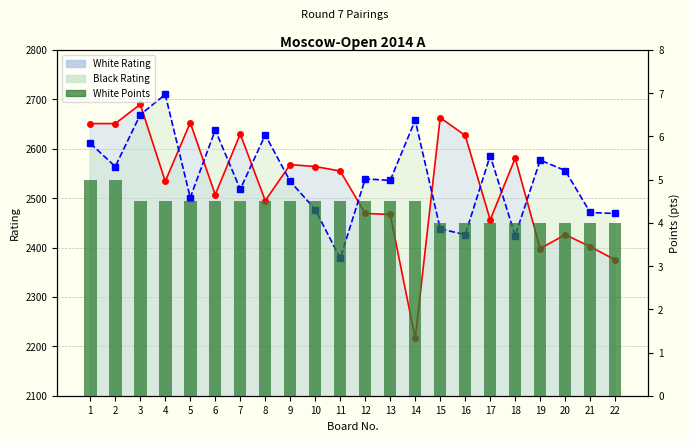

Reading left to right, what are all the values shown in this chart?

5.0	5.0	4.5	4.5	4.5	4.5	4.5	4.5	4.5	4.5	4.5	4.5	4.5	4.5	4.0	4.0	4.0	4.0	4.0	4.0	4.0	4.0